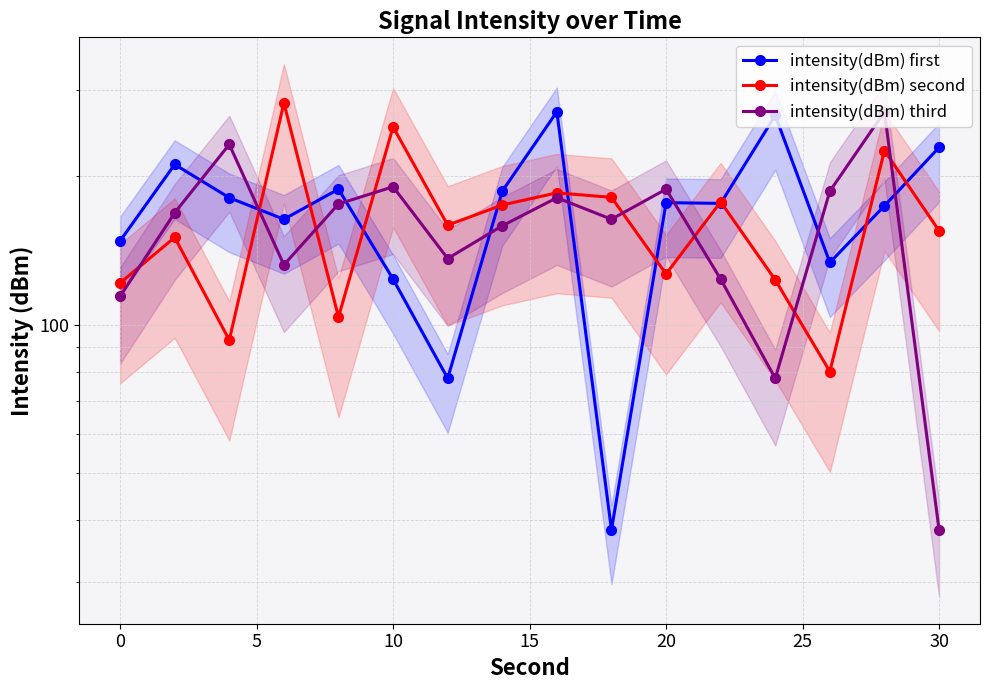

Is it true that intensity(dBm) third equals 165.2 at 11?

False